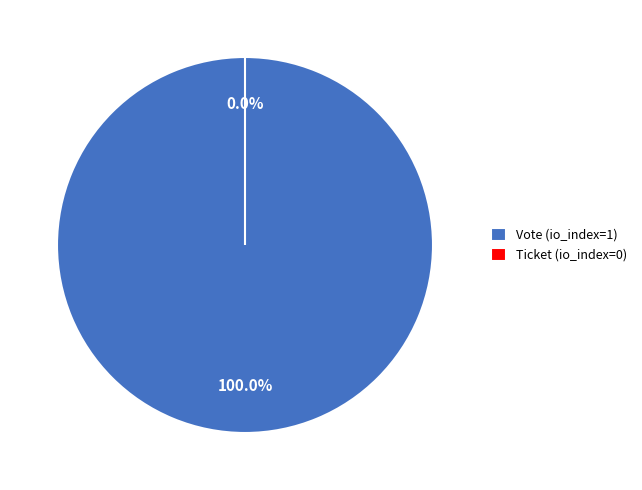

Which slice represents more than half of the pie?

Vote